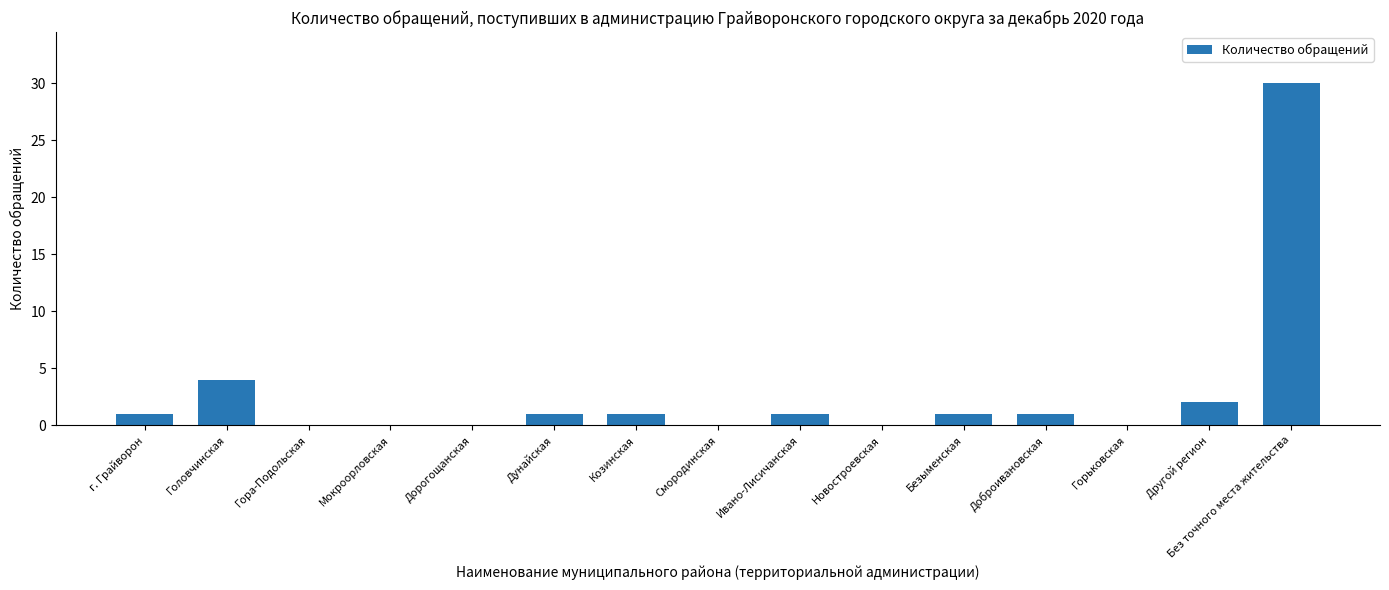

What is the sum of all values?

42